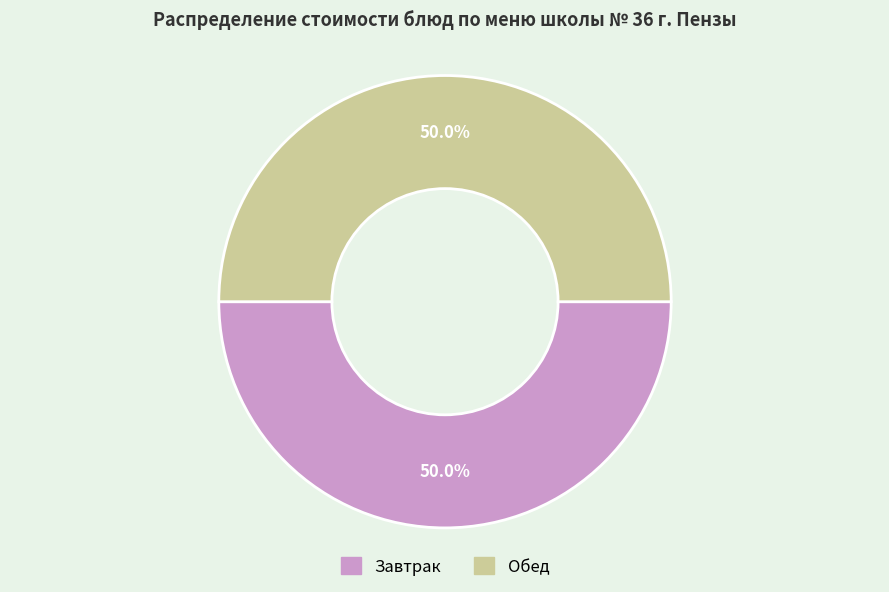

Does any single category account for the majority?

No